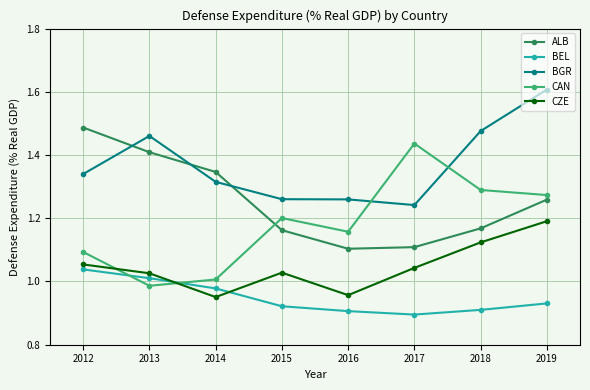

Does the chart display data point markers on the line(s)?

Yes